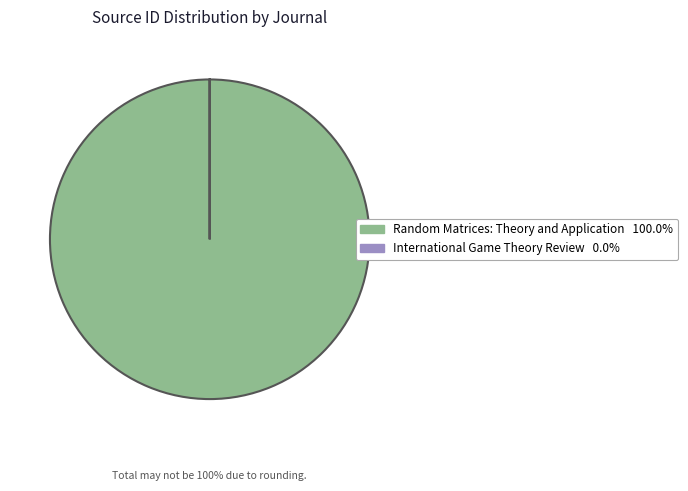

What is the majority slice?

Random Matrices: Theory and Application